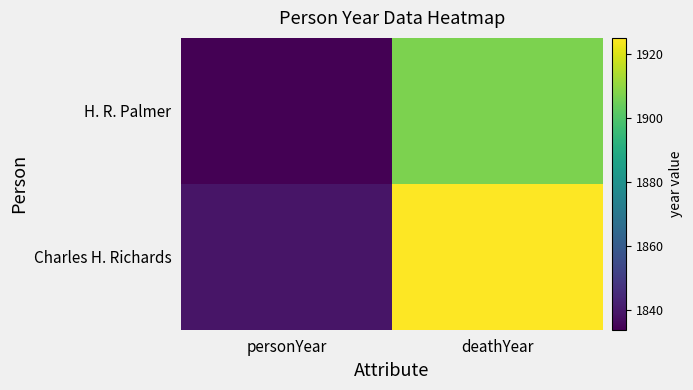

Reading left to right, extract all data points from this chart.

H. R. Palmer: personYear=1834	deathYear=1907
Charles H. Richards: personYear=1839	deathYear=1925